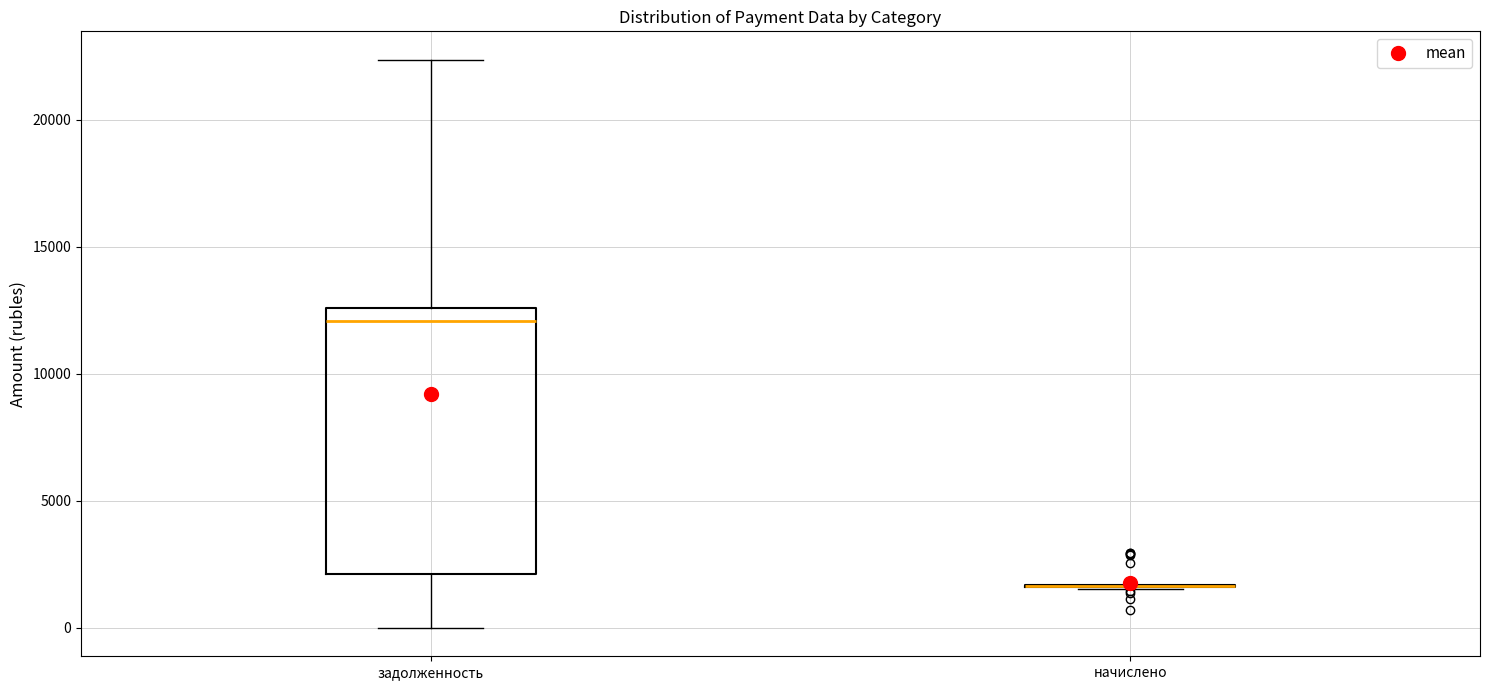

Which box is the tallest, from its lower edge to its upper edge?

задолженность